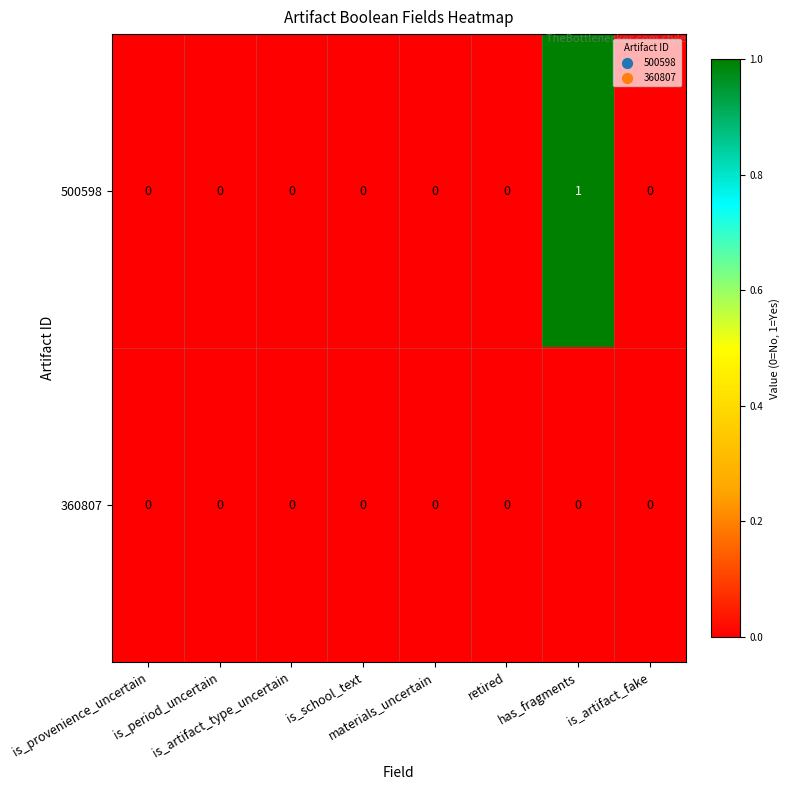

Rank the series by their maximum value, from highest to lowest.

500598, 360807